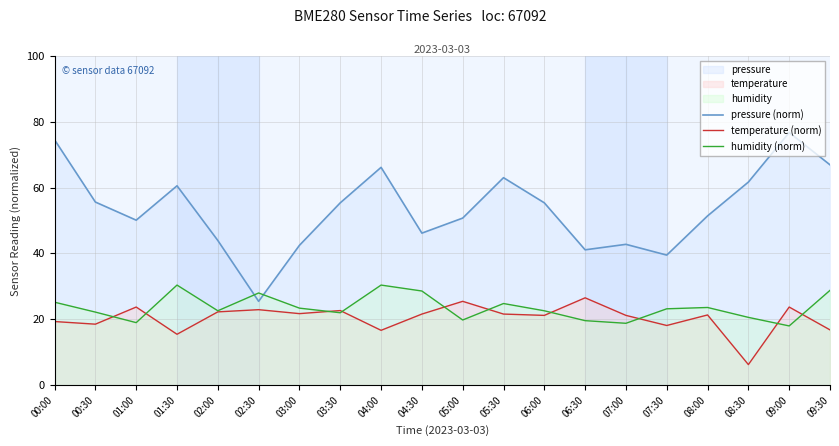

Reading right to left, extract all data points from this chart.

pressure (norm): 09:30=66.9	09:00=76.7	08:30=61.7	08:00=51.4	07:30=39.5	07:00=42.8	06:30=41.1	06:00=55.4	05:30=63.0	05:00=50.7	04:30=46.2	04:00=66.1	03:30=55.4	03:00=42.5	02:30=25.5	02:00=43.9	01:30=60.5	01:00=50.1	00:30=55.6	00:00=74.5
temperature (norm): 09:30=16.8	09:00=23.7	08:30=6.3	08:00=21.3	07:30=18.1	07:00=21.2	06:30=26.5	06:00=21.2	05:30=21.6	05:00=25.5	04:30=21.6	04:00=16.7	03:30=22.7	03:00=21.7	02:30=22.9	02:00=22.3	01:30=15.5	01:00=23.7	00:30=18.5	00:00=19.3
humidity (norm): 09:30=28.8	09:00=18.0	08:30=20.6	08:00=23.6	07:30=23.2	07:00=18.8	06:30=19.6	06:00=22.6	05:30=24.8	05:00=19.8	04:30=28.6	04:00=30.4	03:30=22.0	03:00=23.4	02:30=28.0	02:00=22.6	01:30=30.4	01:00=19.0	00:30=22.2	00:00=25.2